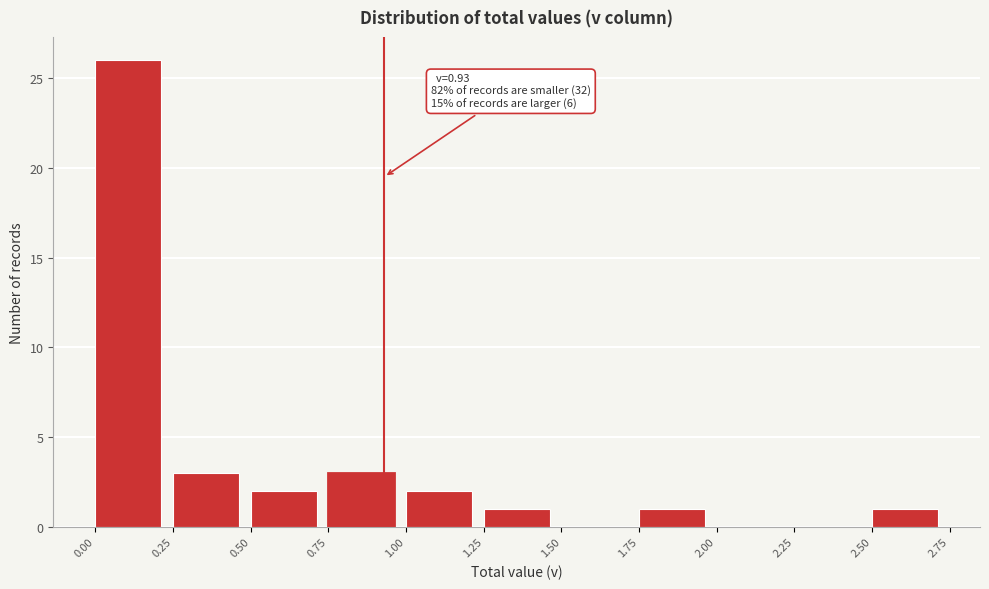

Which range on the x-axis has the tallest bar?

0.00 to 0.25